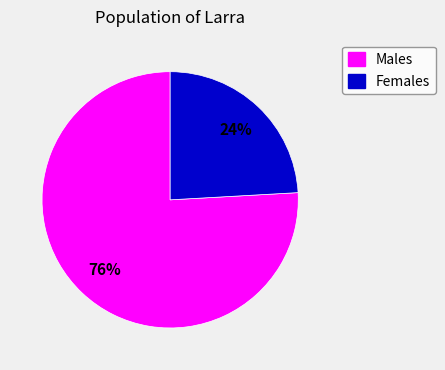

To the nearest percent, what is the difference between the largest and smallest slice percentages?

52%